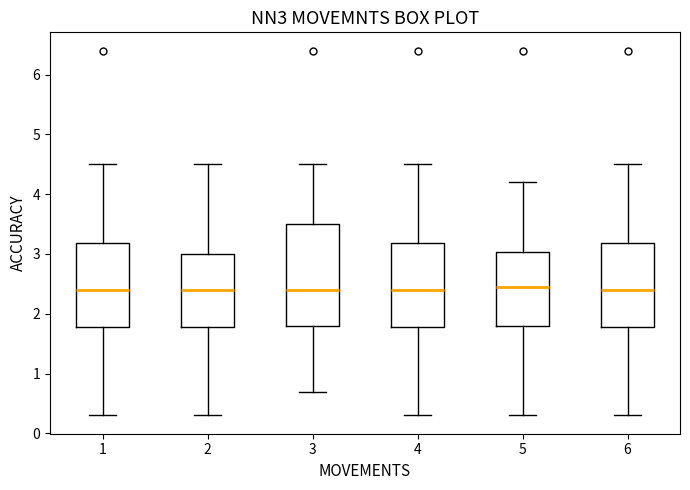

Which box is the tallest, from its lower edge to its upper edge?

3